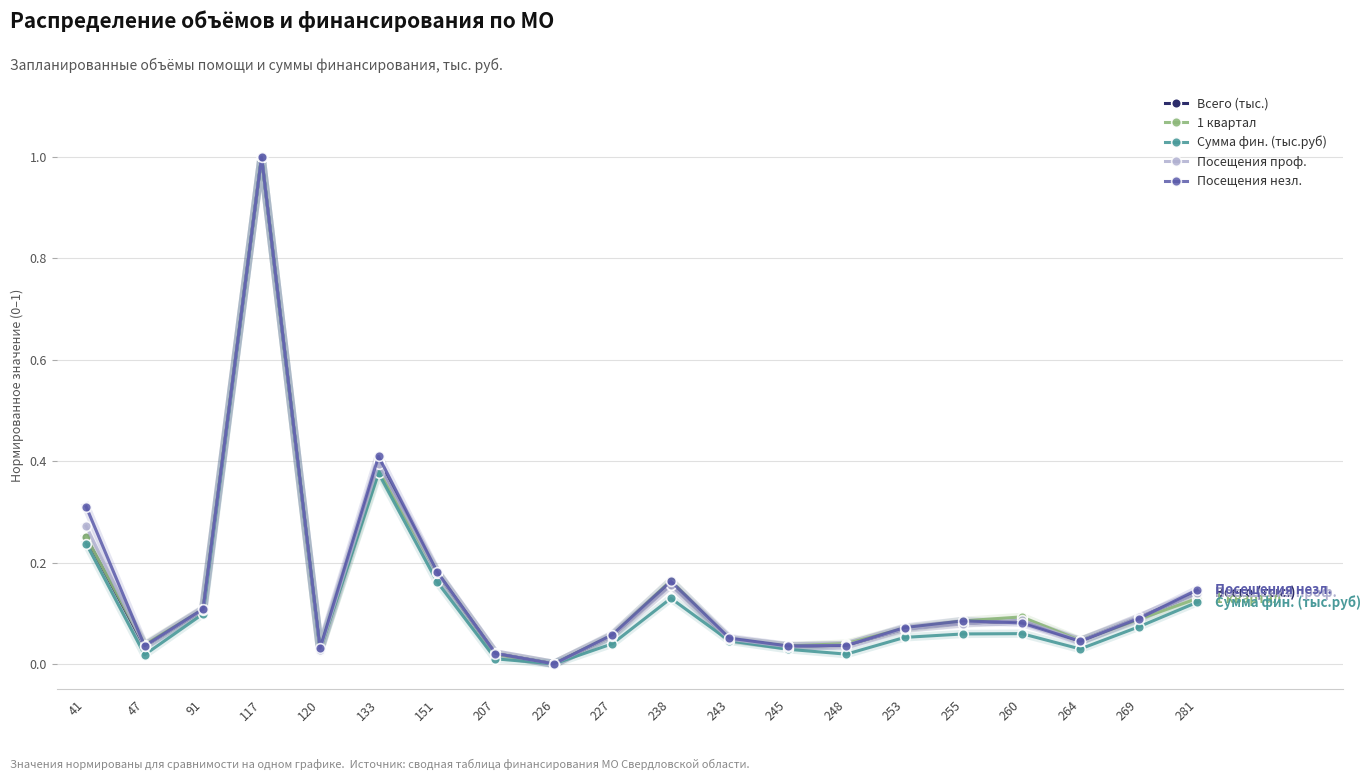

True or false: Посещения незл. has a value of 0.1 at 253.

True